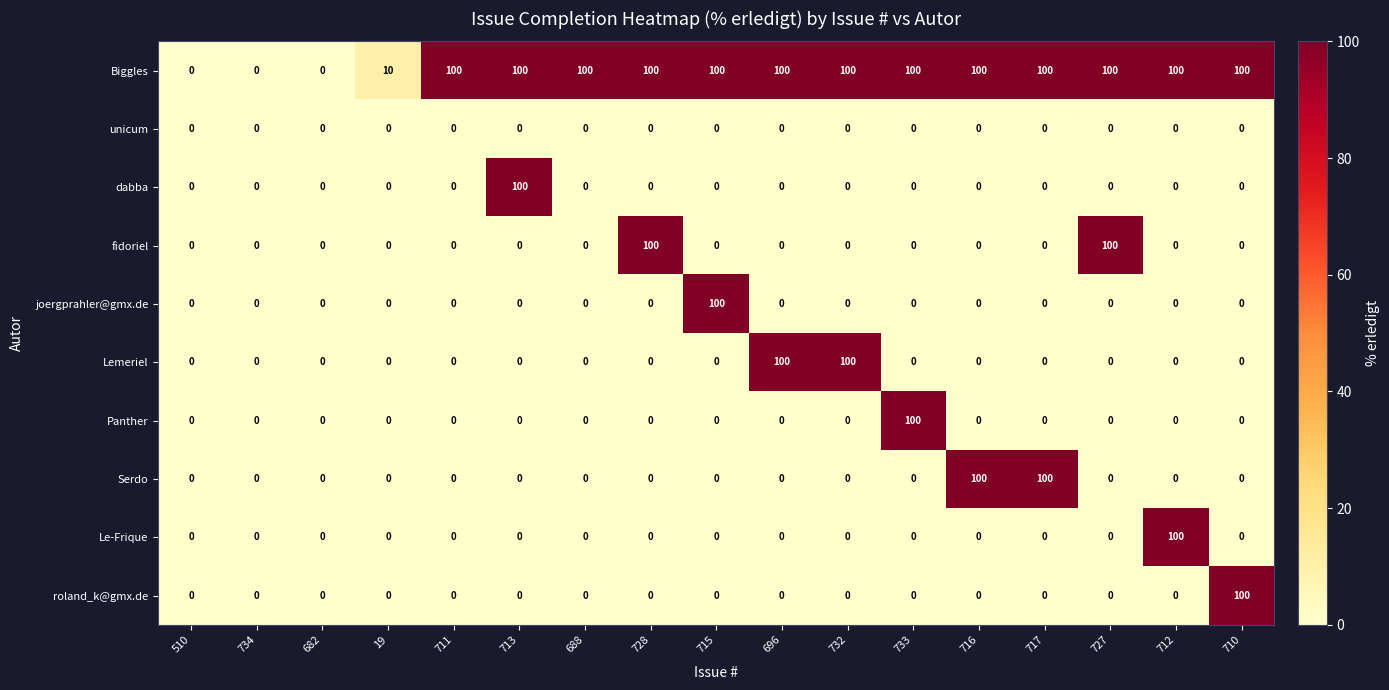

What is the difference between the maximum and second lowest values in the dabba series?

100